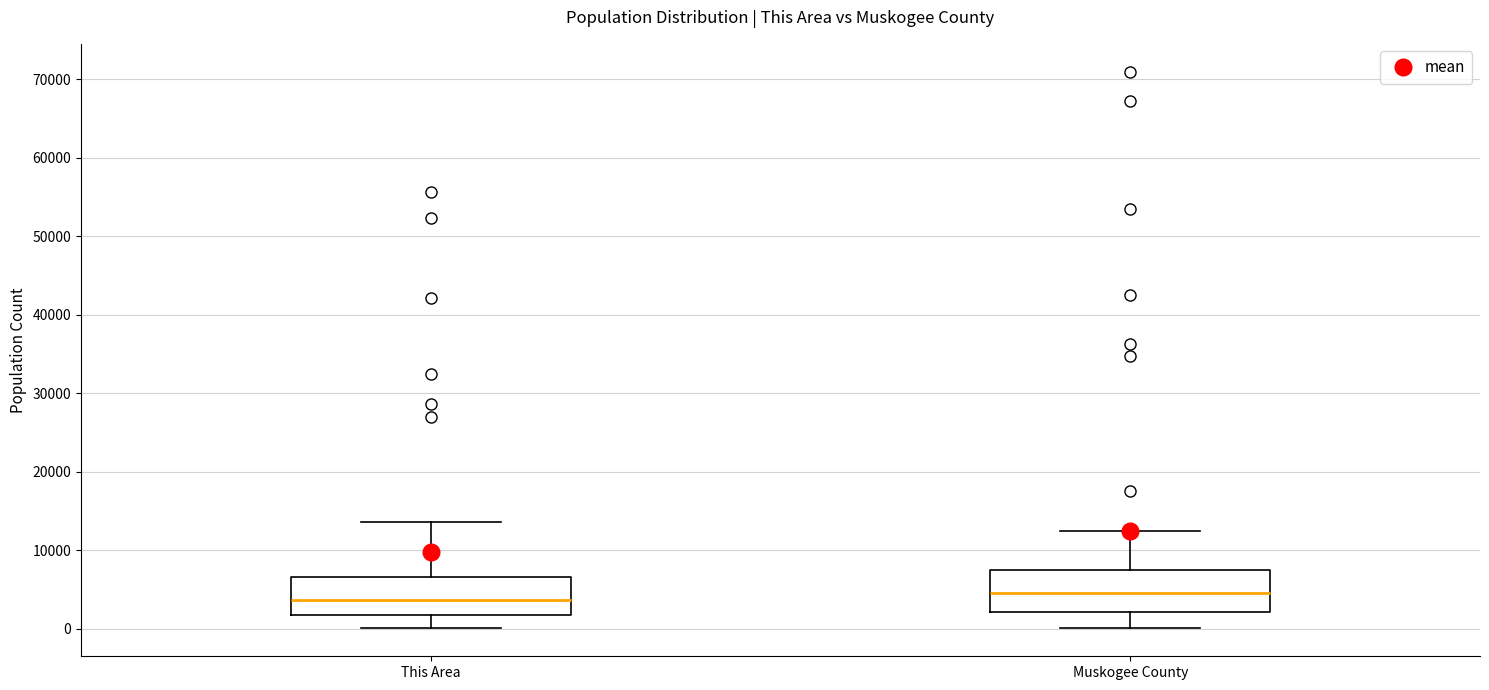

Reading left to right, transcribe this box plot: for each box, give where its median line is, the range the box spans, and where its two whiskers end, as read against the y-axis. The values are not printed on the chart, so give them approximately, as read against the axis.

This Area: median 4000, box 2000 to 7000, whiskers 0 to 14000
Muskogee County: median 5000, box 2000 to 7000, whiskers 0 to 12000